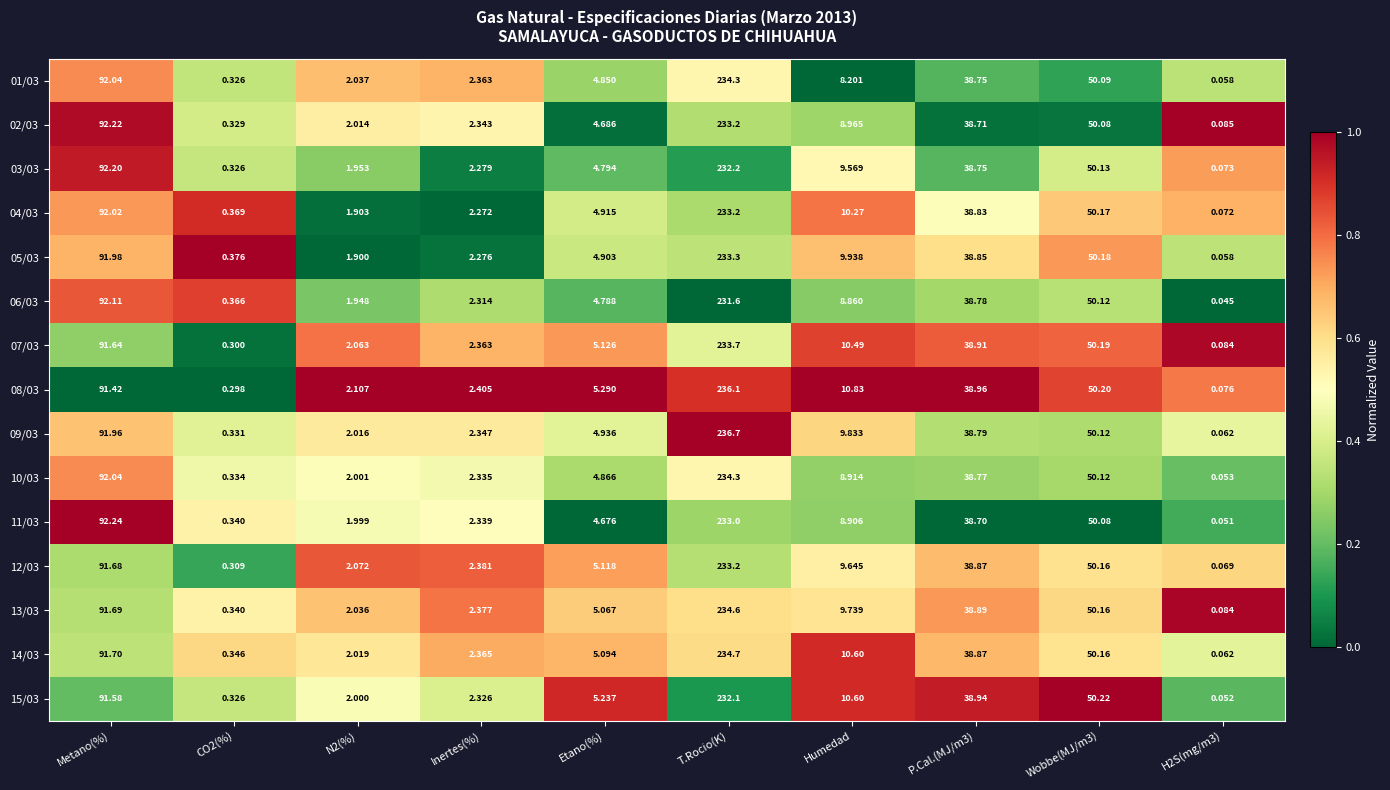

At how many categories does at least one series exceed 0?

10